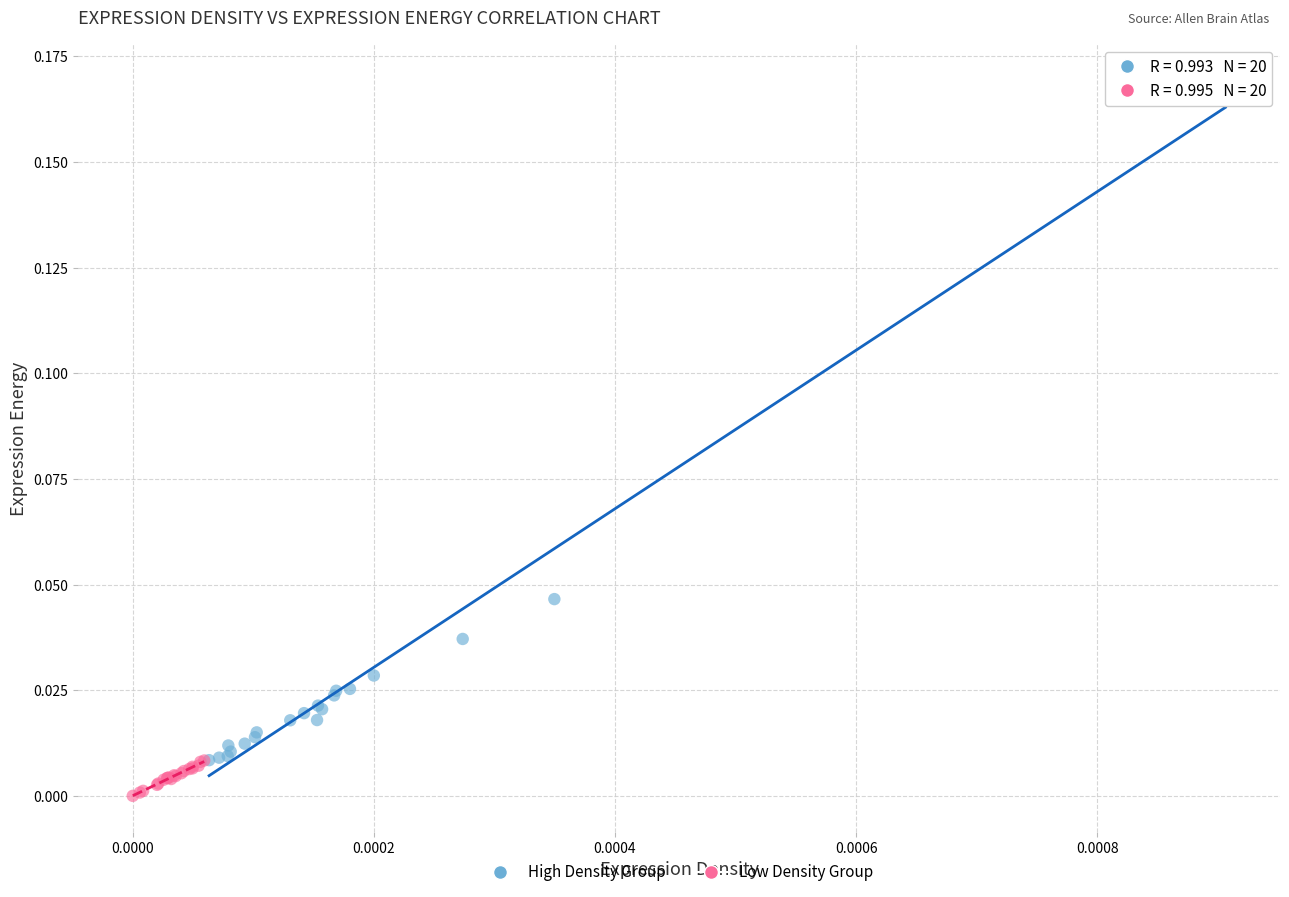

Which series reaches the maximum Y coordinate?

High Density Group